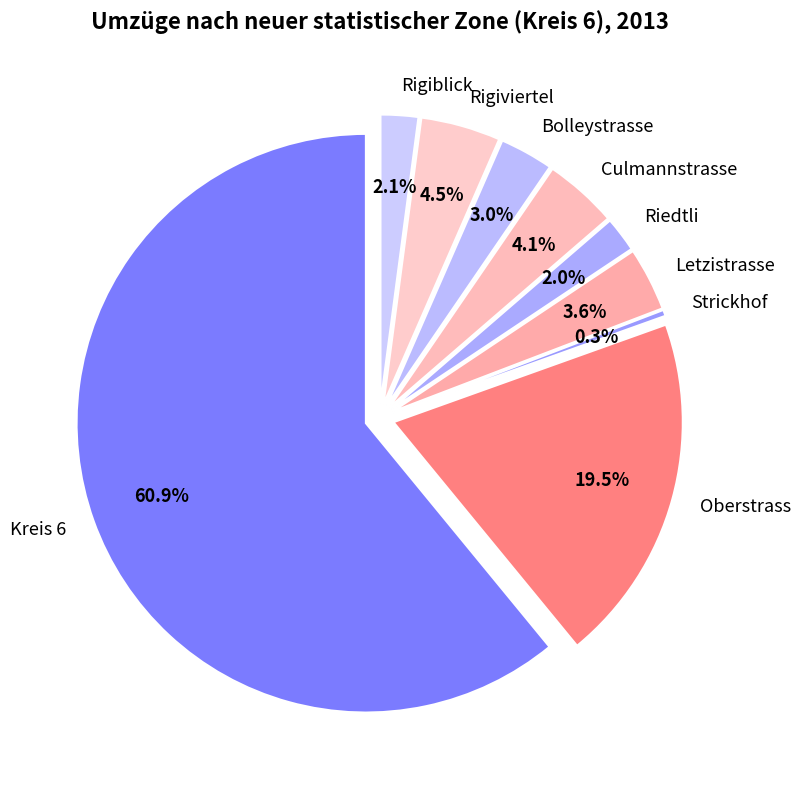

True or false: Bolleystrasse accounts for 3% of the total.

True